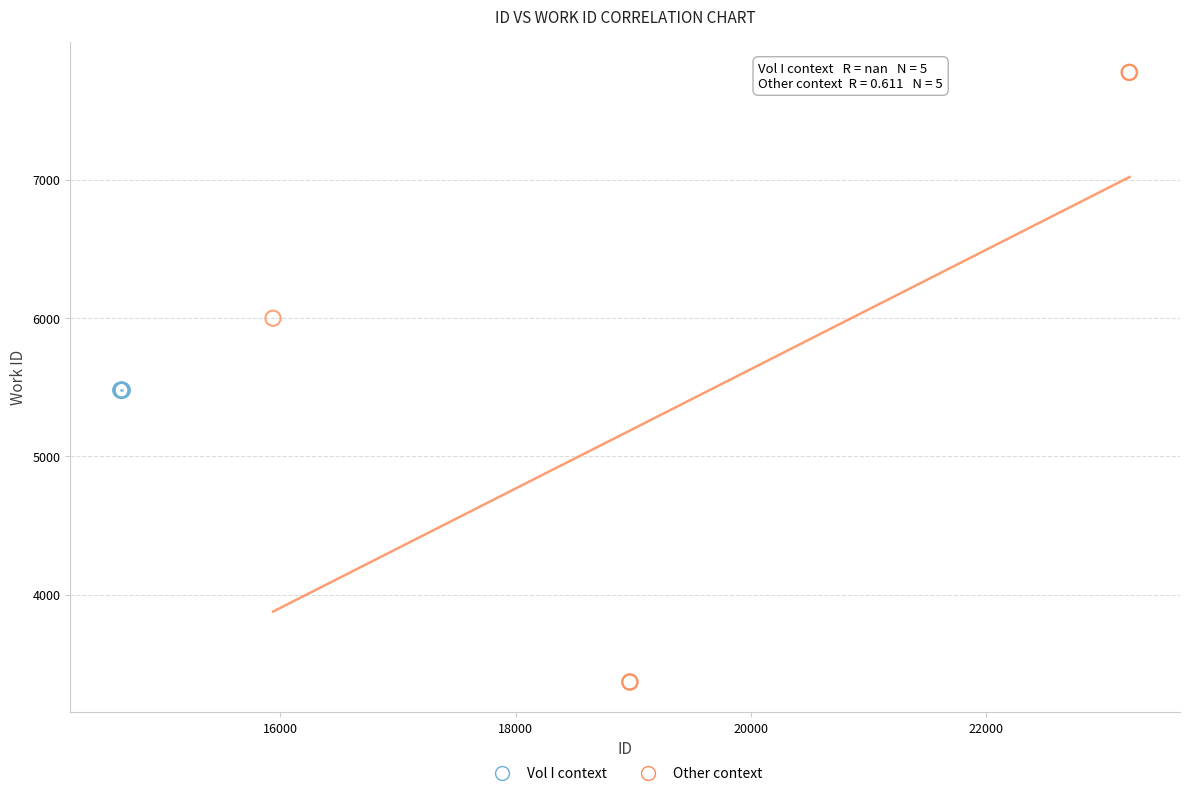

Which series contains the lowest Y value?

Other context